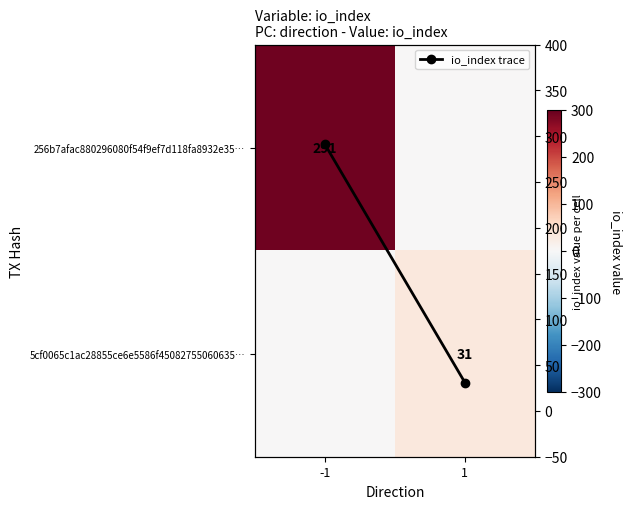

What is the sum of all 256b7afac880296080f54f9ef7d118fa8932e35… values?

291